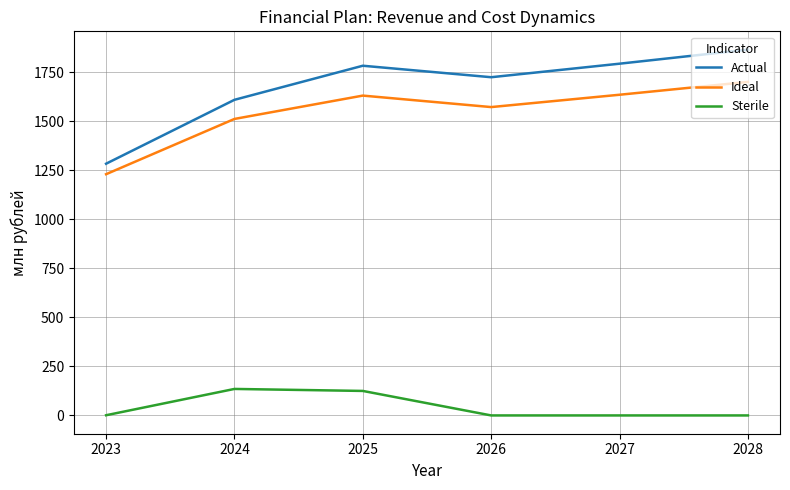

Which series has the largest total across all categories?

Actual